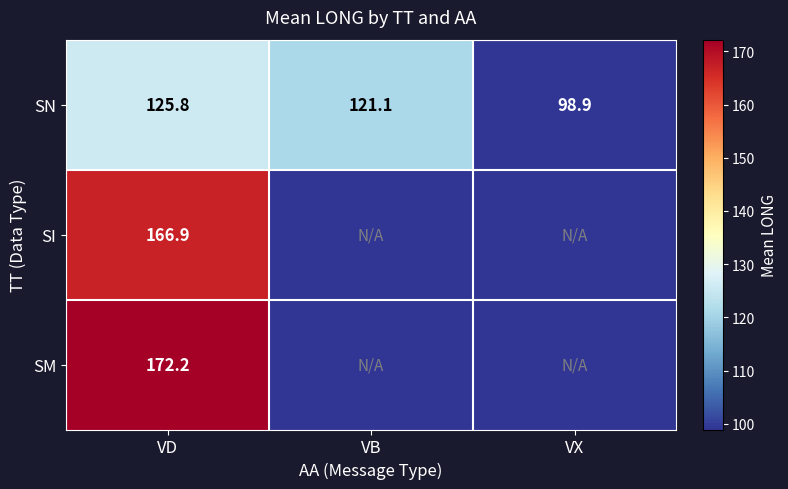

How many data points in SN are less than 121?

1